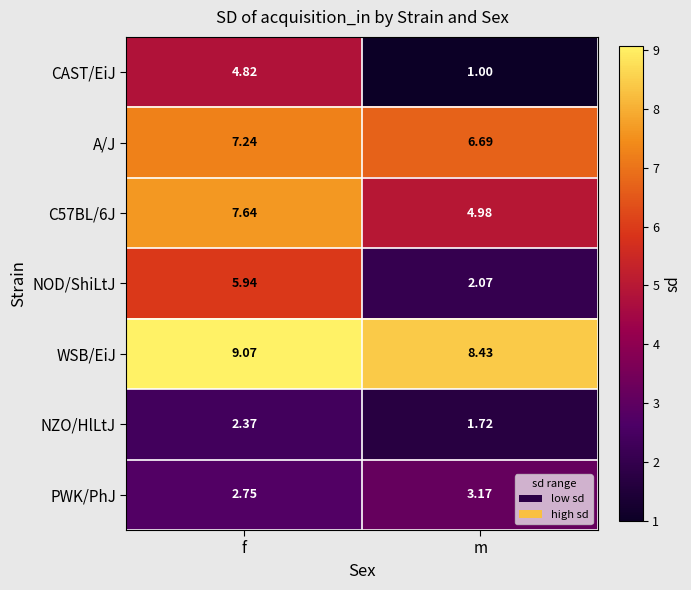

At which category is the sum across all series the highest?

f